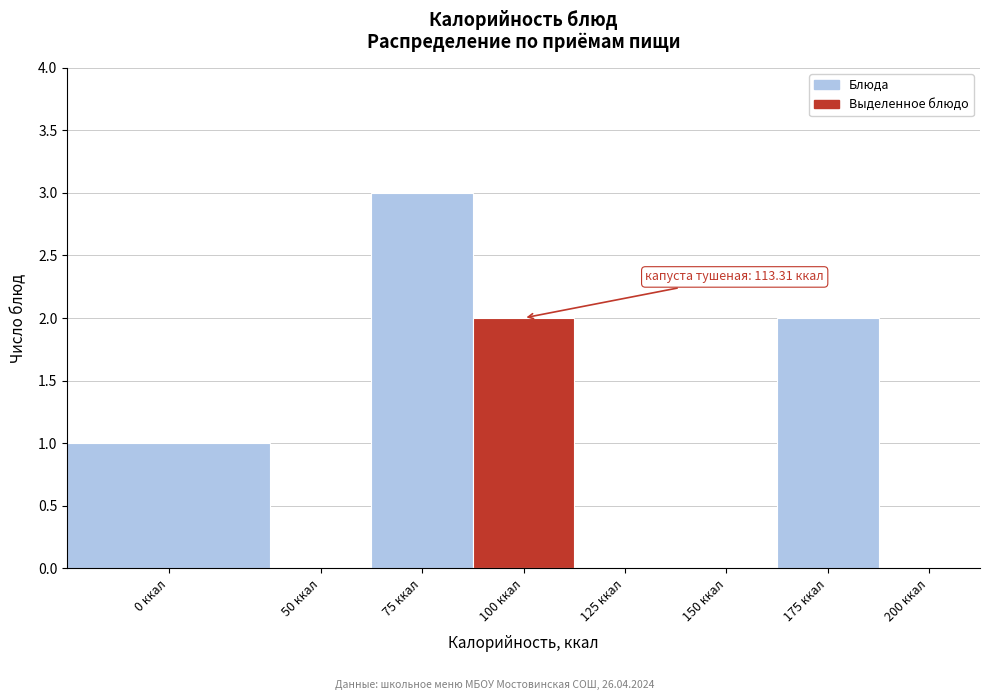

Reading right to left, extract all data points from this chart.

200 ккал=0	175 ккал=2	150 ккал=0	125 ккал=0	100 ккал=2	75 ккал=3	50 ккал=0	0 ккал=1